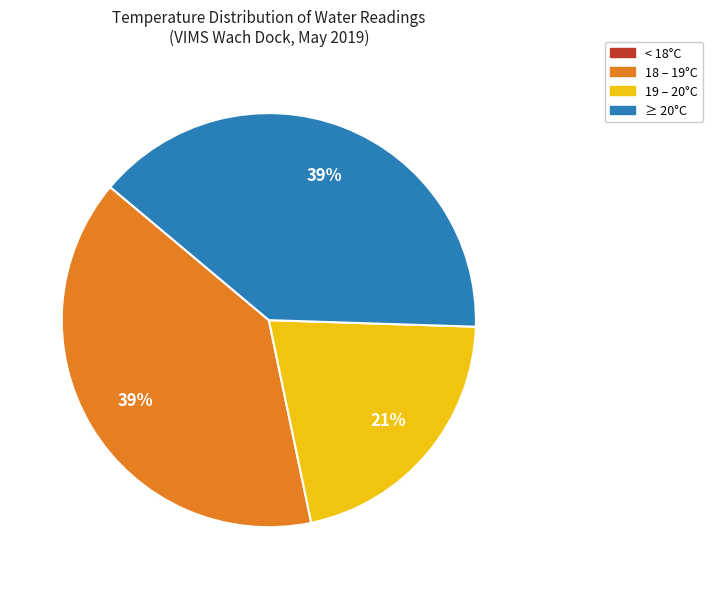

Is there a majority slice in this chart?

No